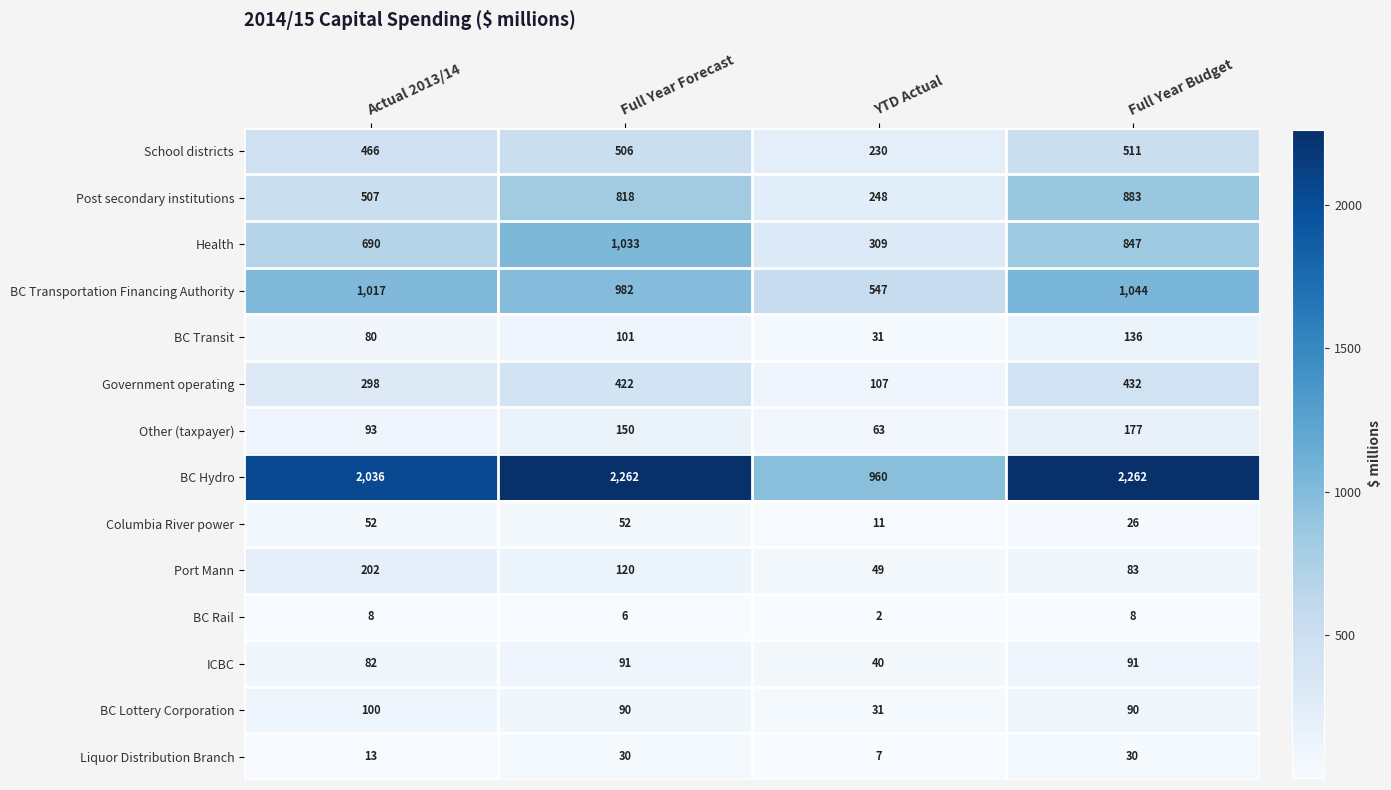

List the labels in order of Other (taxpayer) value, smallest first.

YTD Actual, Actual 2013/14, Full Year Forecast, Full Year Budget